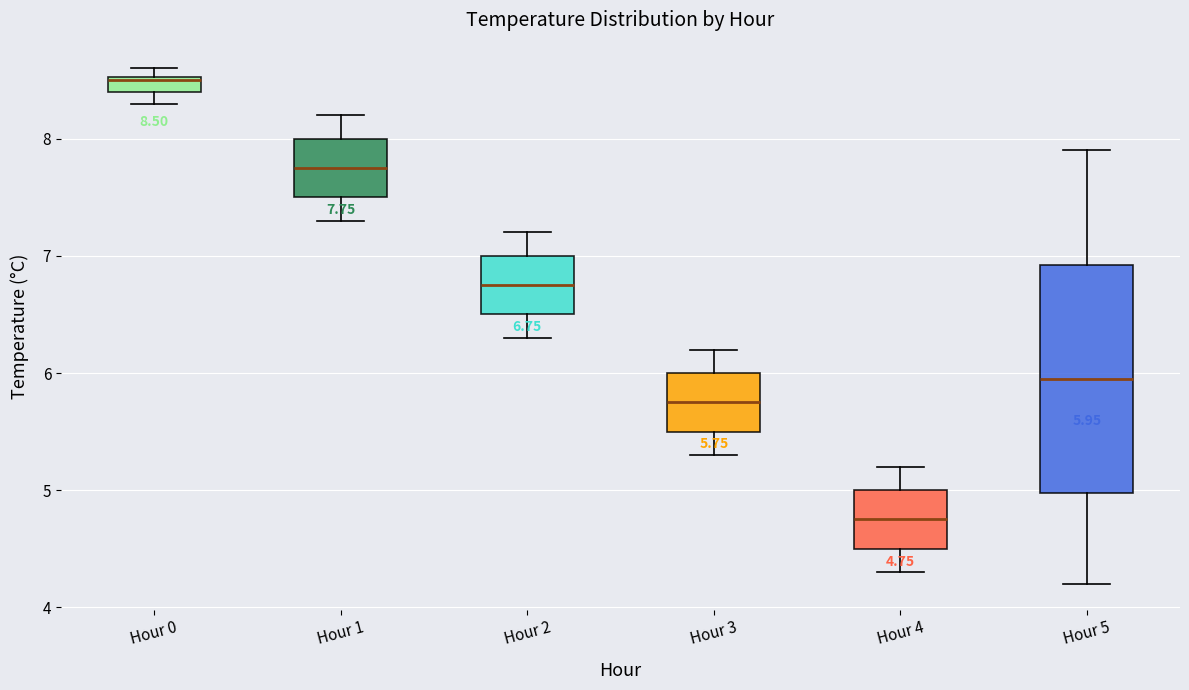

Which box's median line is the highest?

Hour 0